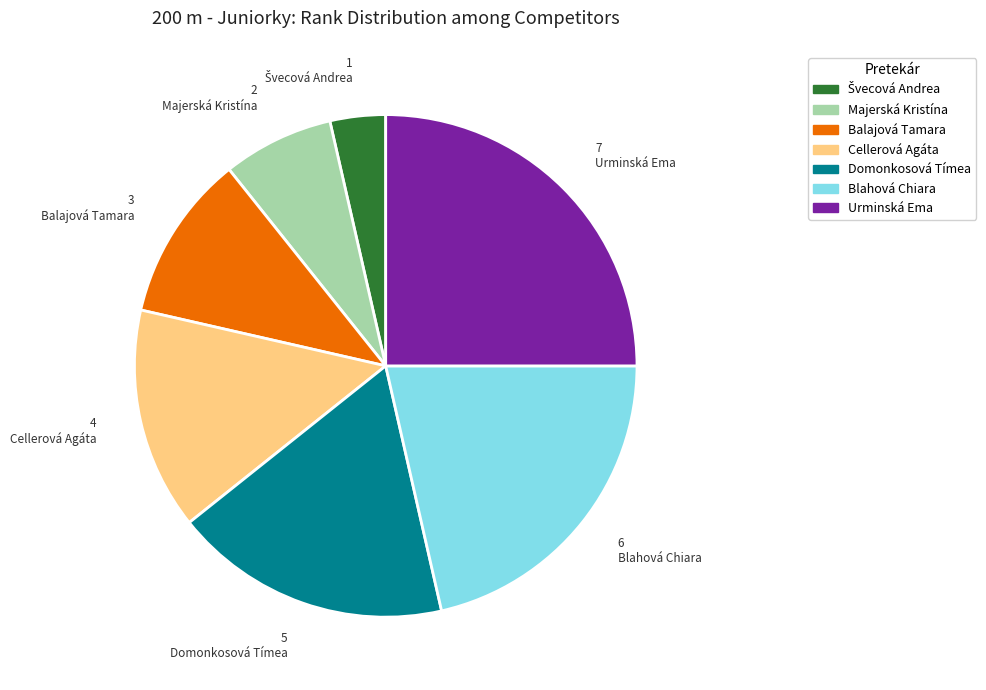

Does Majerská Kristína represent more than half of the total?

No